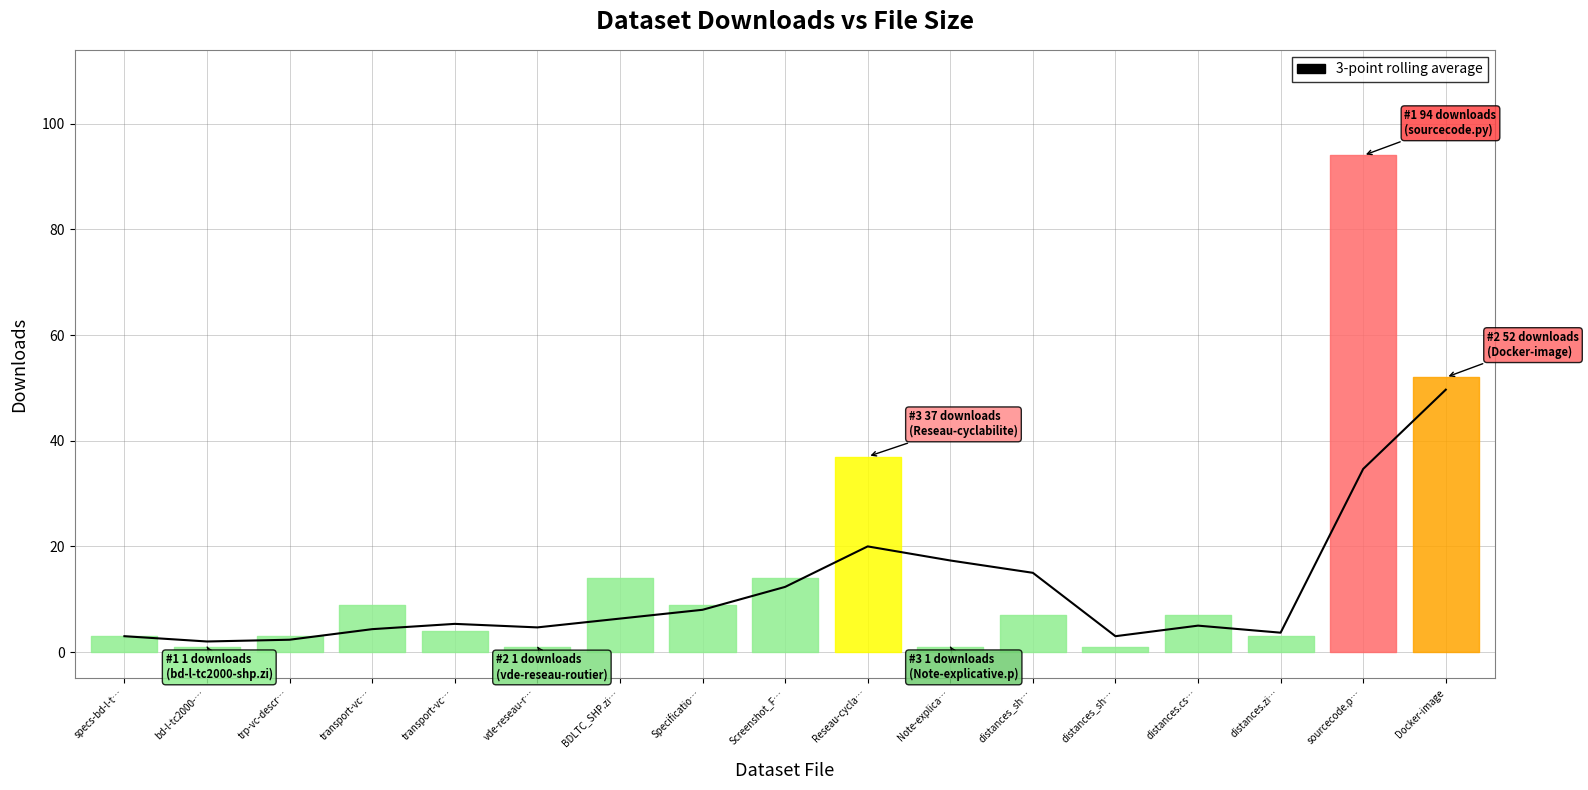

What is the difference between the values at Screenshot_F… and distances.zi…?

8.7